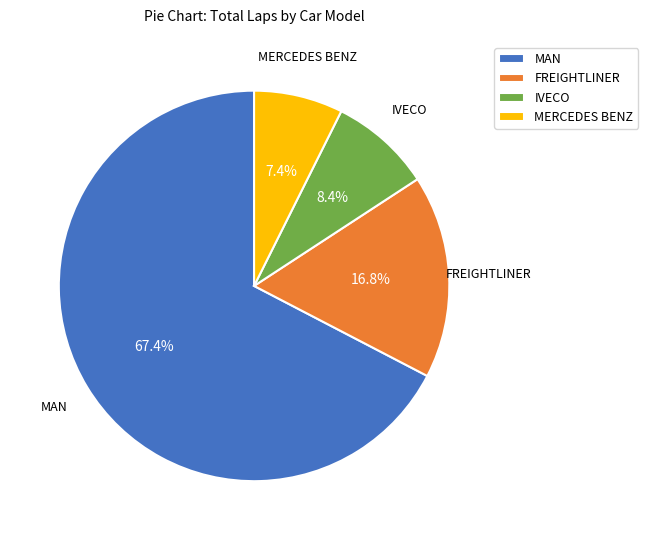

What percentage is NOT represented by IVECO?

91.6%